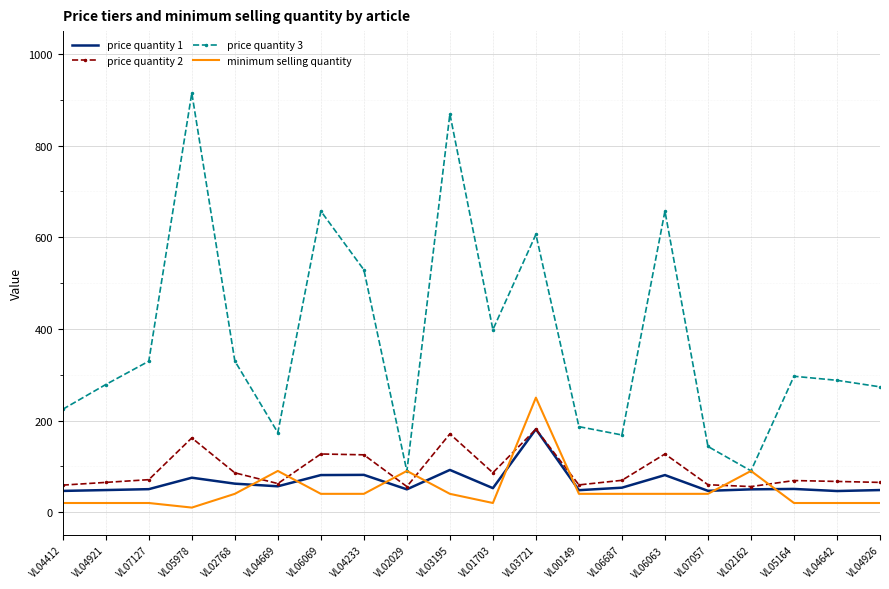

True or false: price quantity 2 and price quantity 3 cross at least once.

False